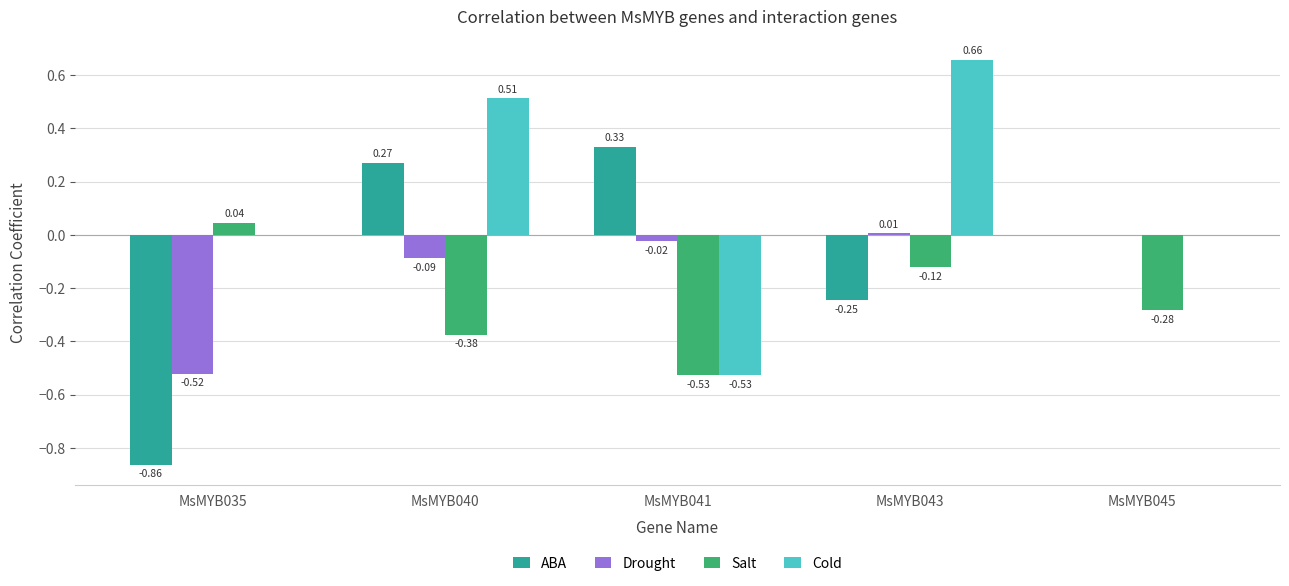

Where is Salt nearest to the value 0?

MsMYB035